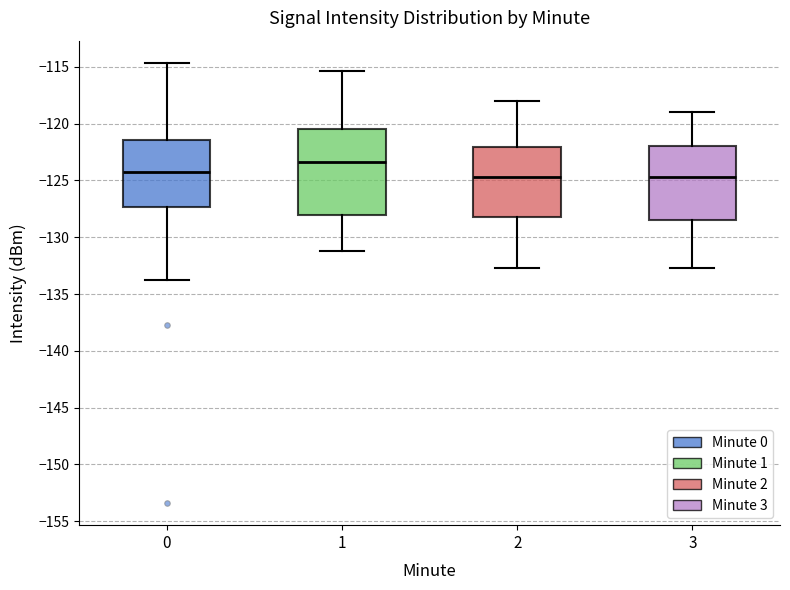

Which box has the highest median line?

1